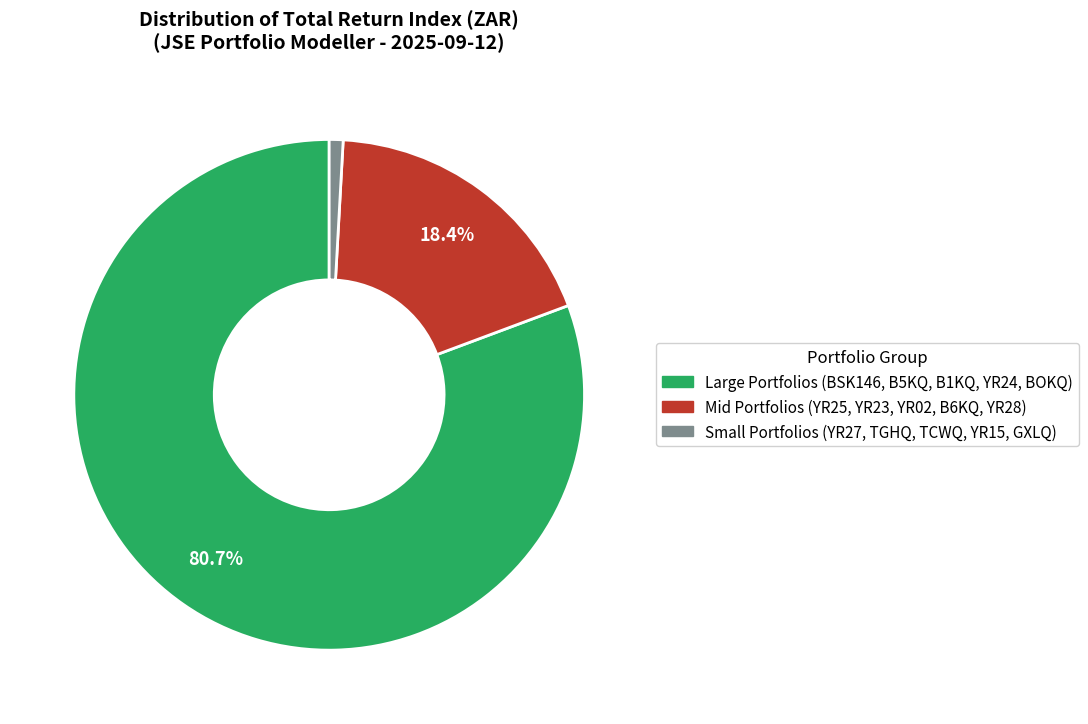

Is there a majority slice in this chart?

Yes